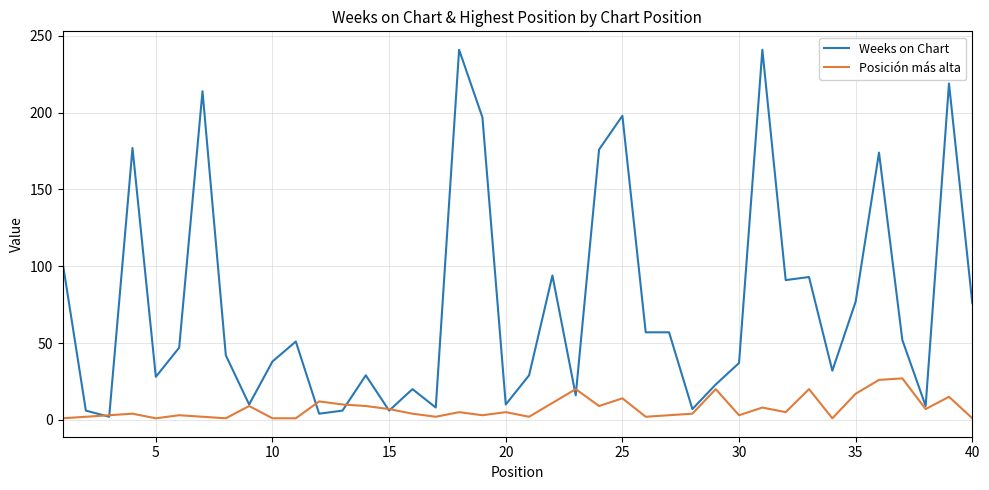

List the series in order of their peak value, lowest first.

Posición más alta, Weeks on Chart